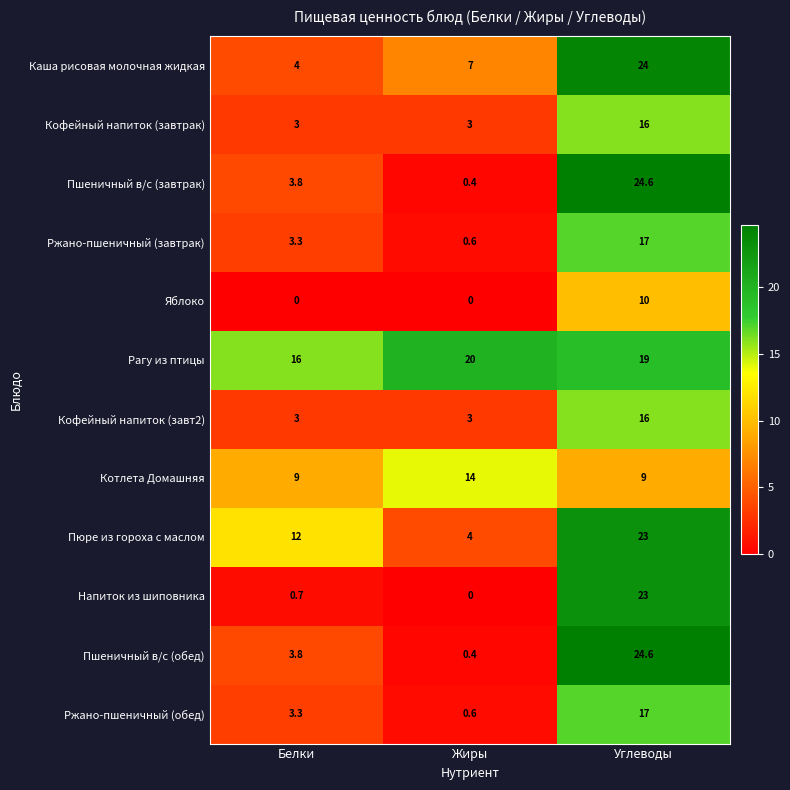

The Рагу из птицы series shows 19.0 at Углеводы. True or false?

True